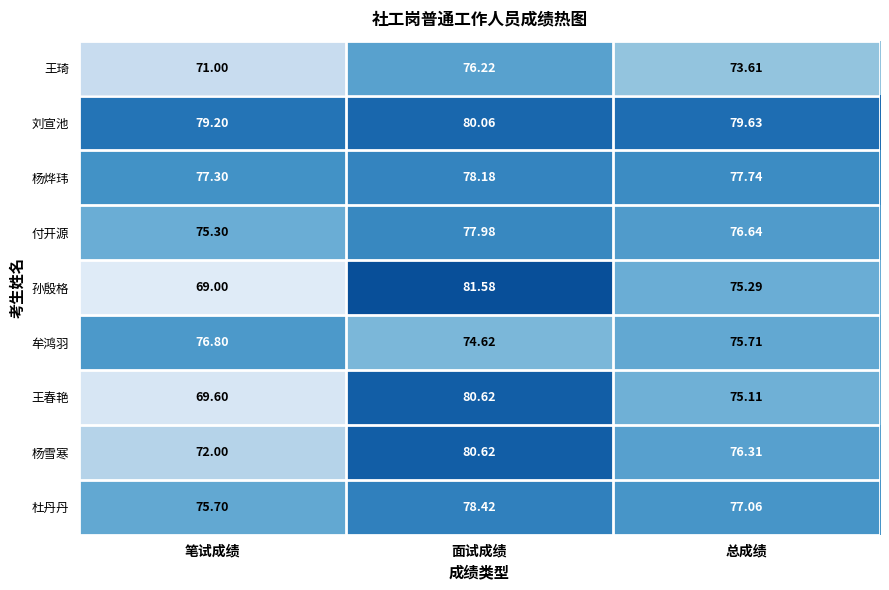

Which category has the lowest value across all series?

笔试成绩